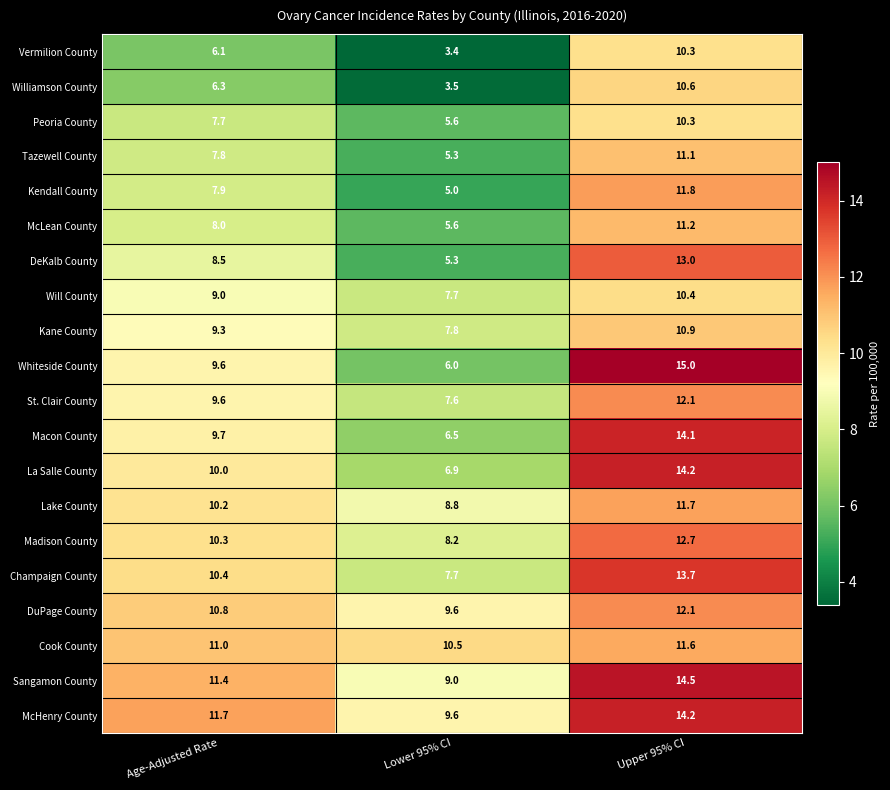

What is the sum of the Williamson County values at Age-Adjusted Rate and Lower 95% CI?

9.8